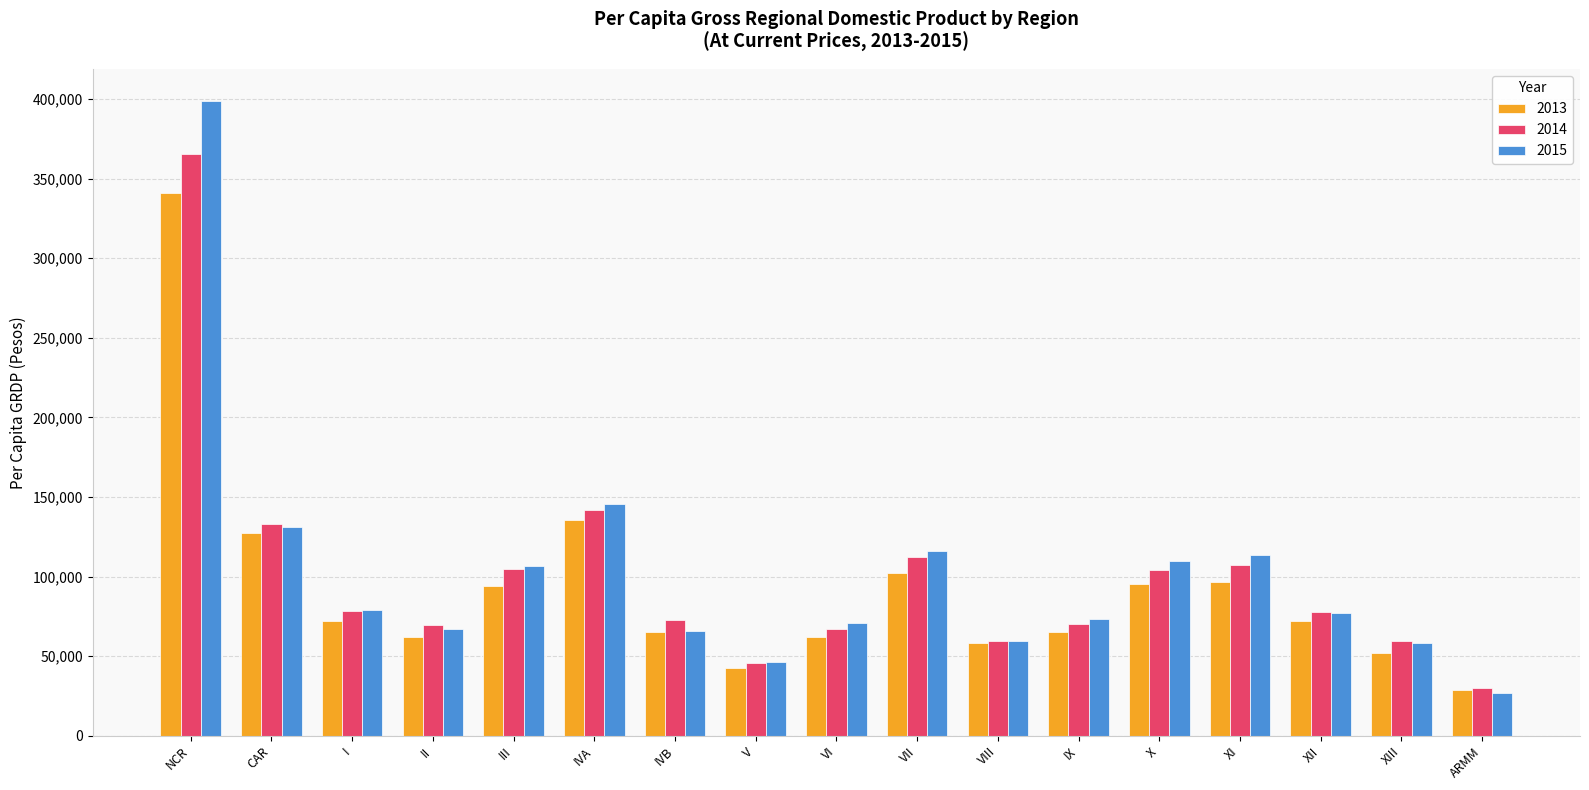

What is the difference between the 2014 values at VI and II?

2908